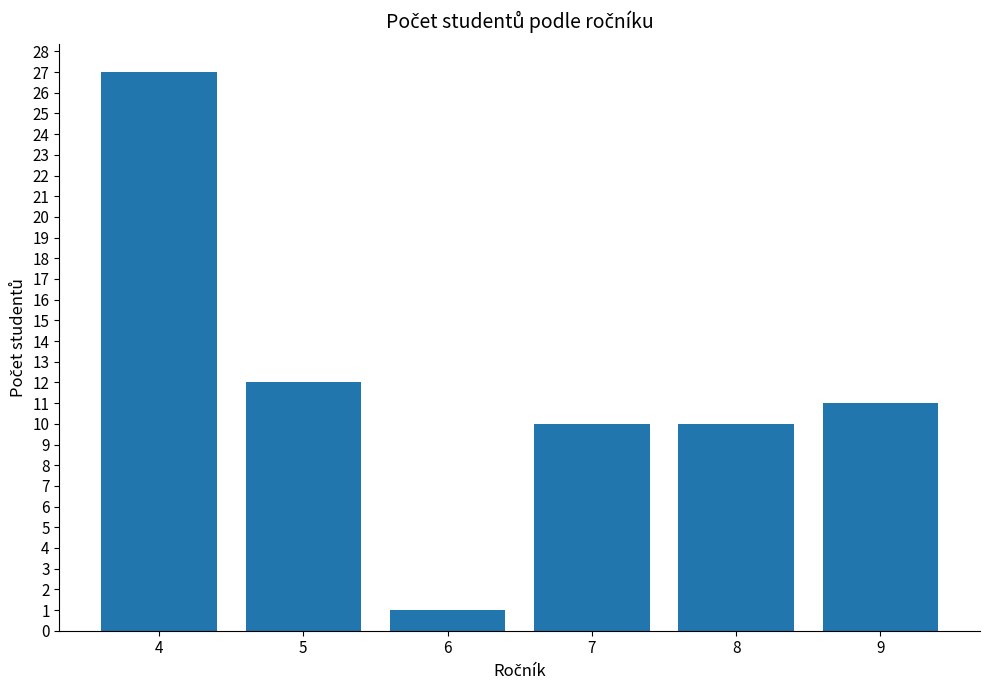

What is the maximum value shown in the chart?

27